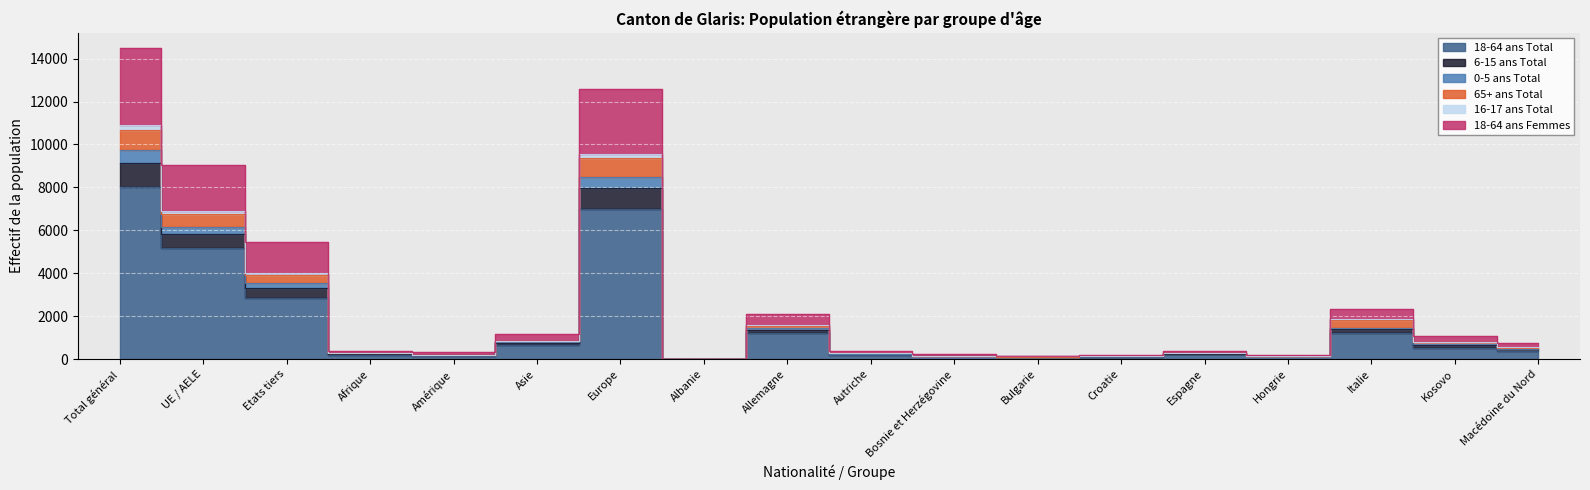

How many interior local valleys does the 18-64 ans Femmes series have?

4